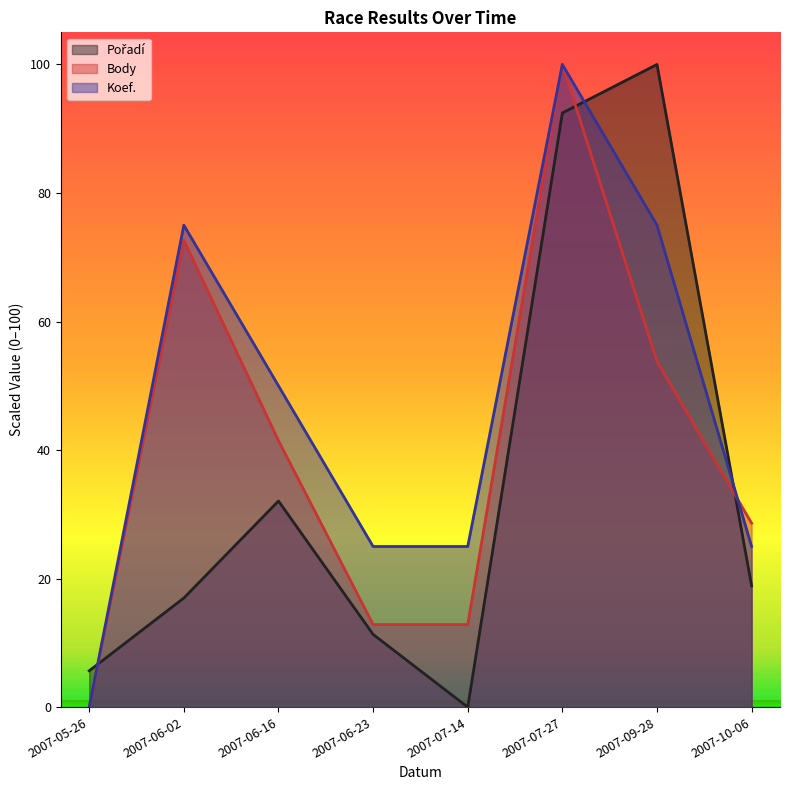

Which series has the largest total across all categories?

Koef.